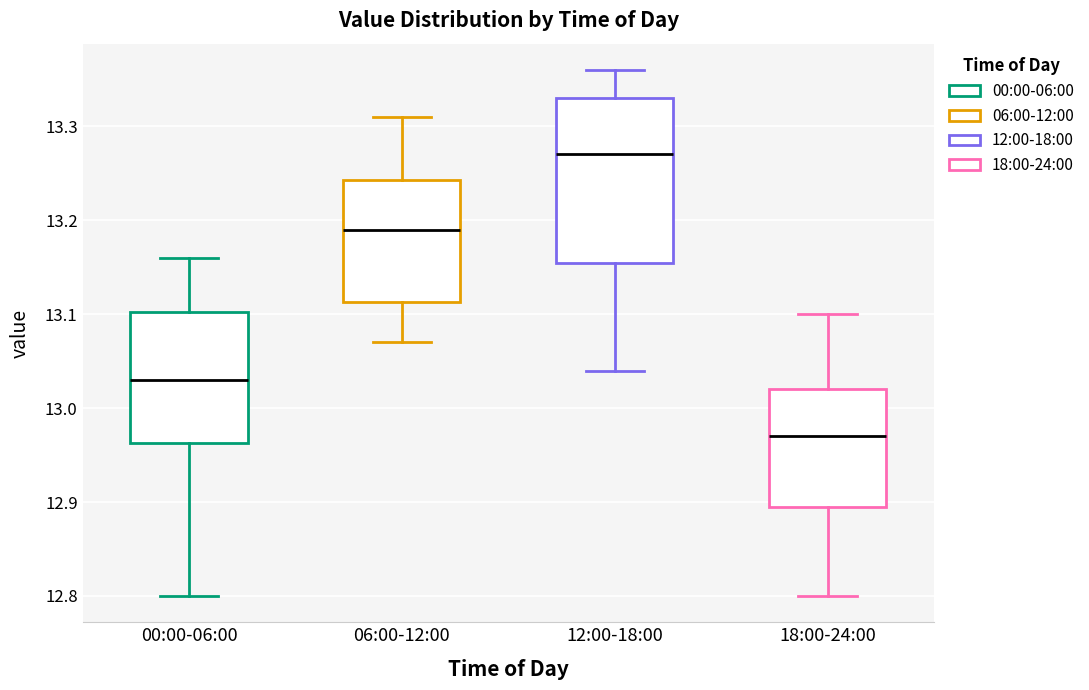

Which box has the highest median line?

12:00-18:00